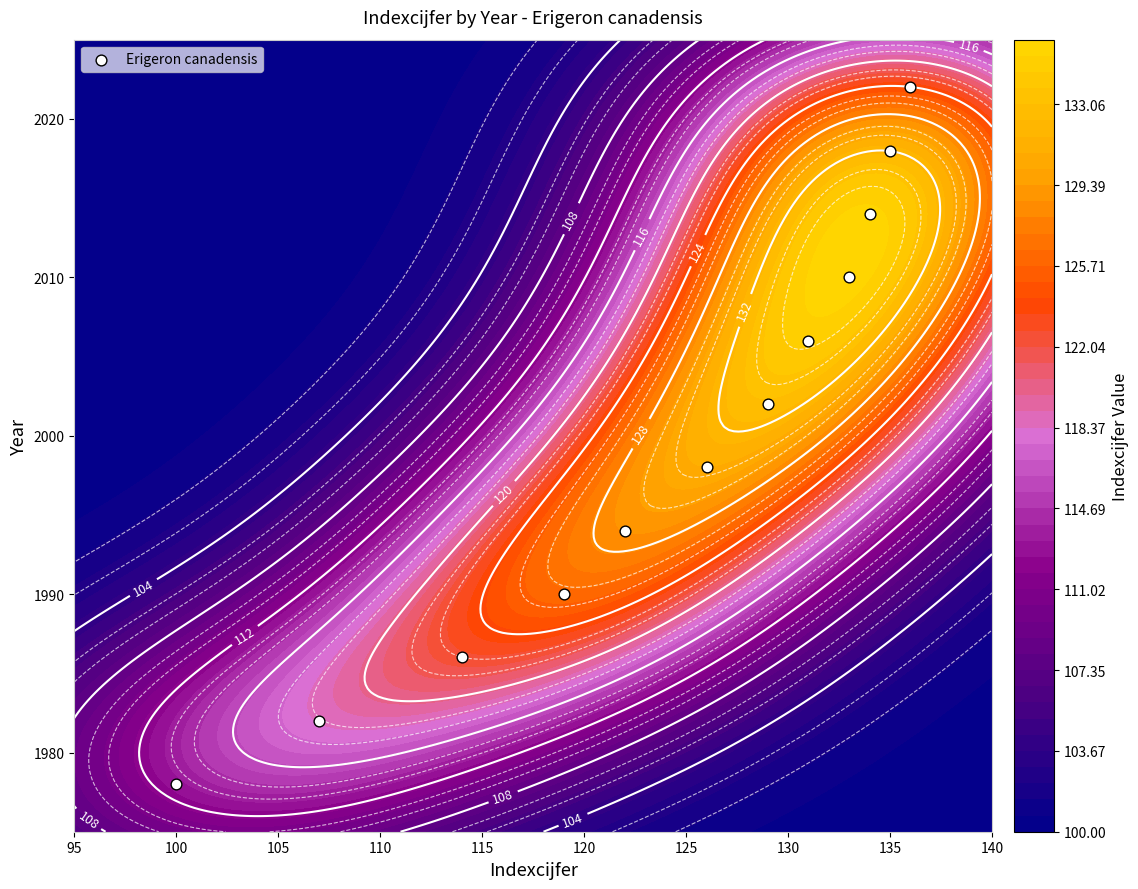

The chart shows a value of 2703 at 100. True or false?

False